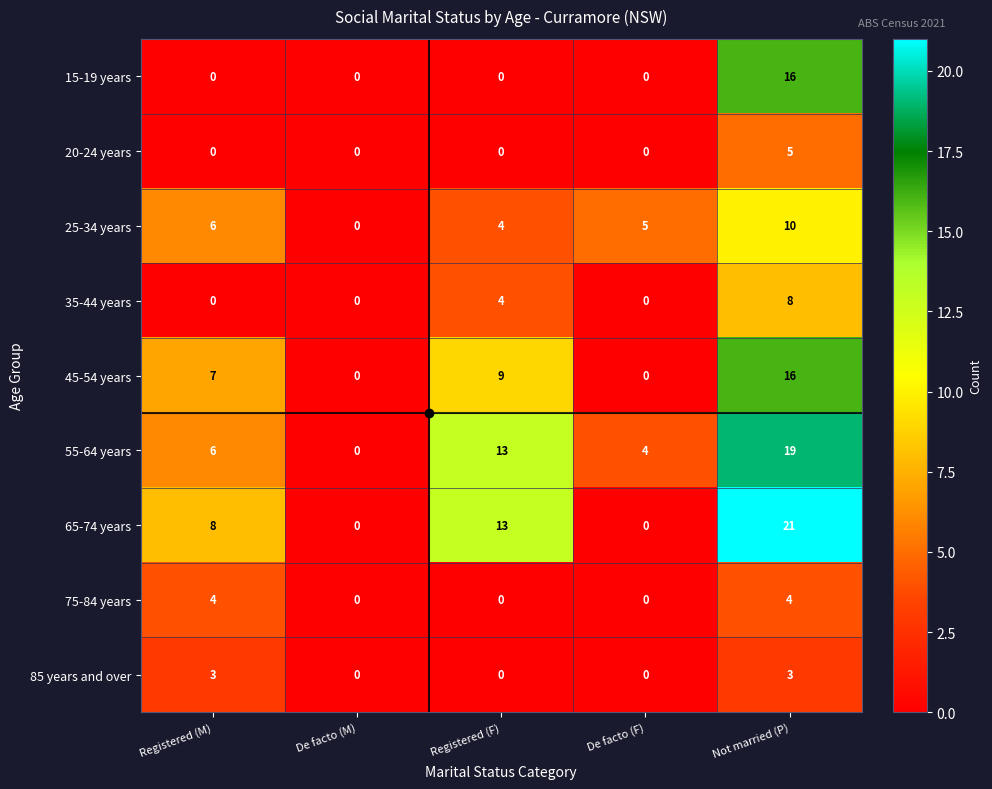

What is the total value across all series at De facto (F)?

9